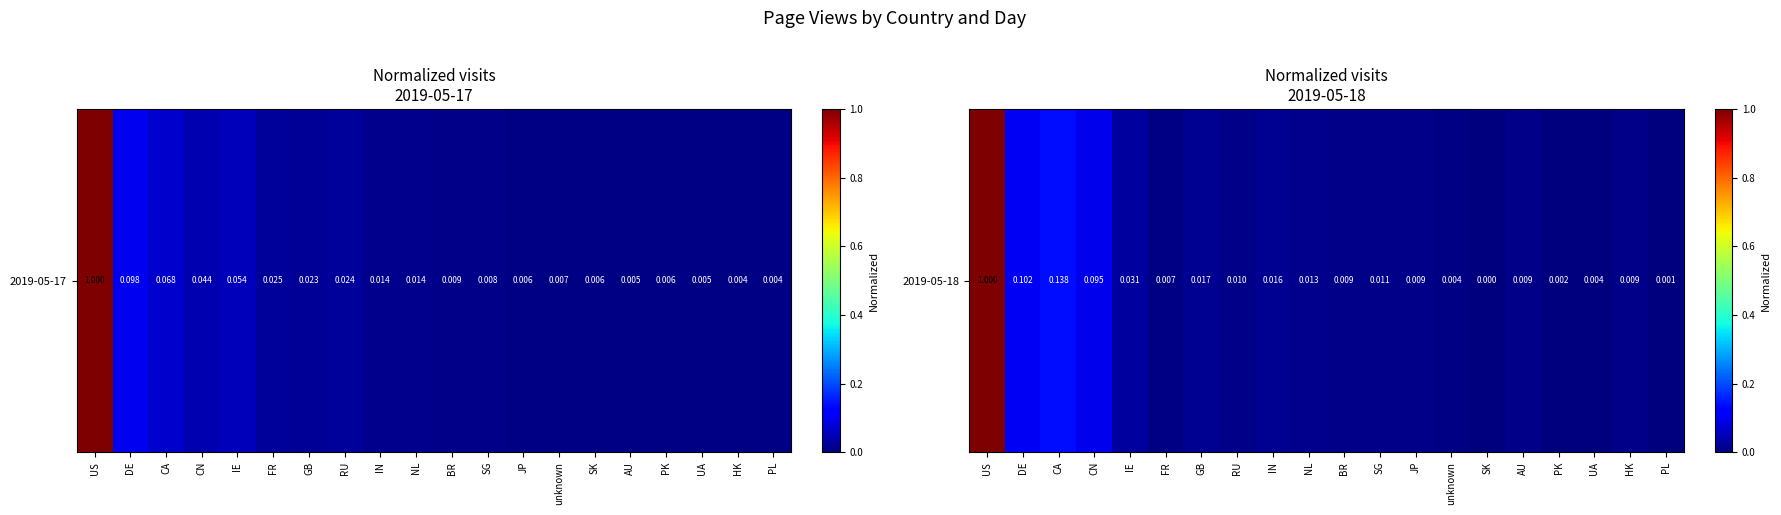

What is the difference between the values at US and UA?

1.0